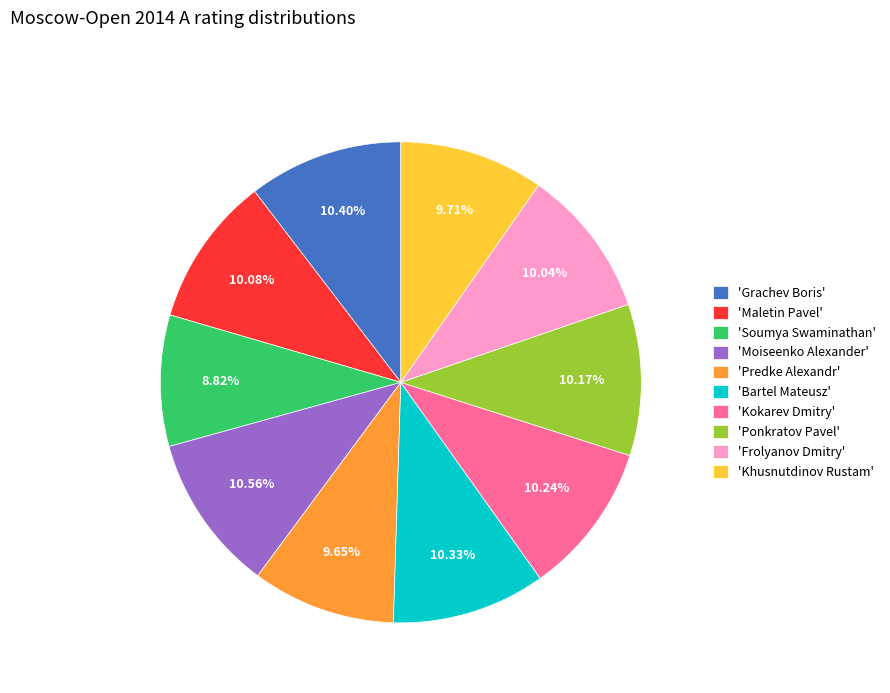

How many slices are in this pie chart?

10